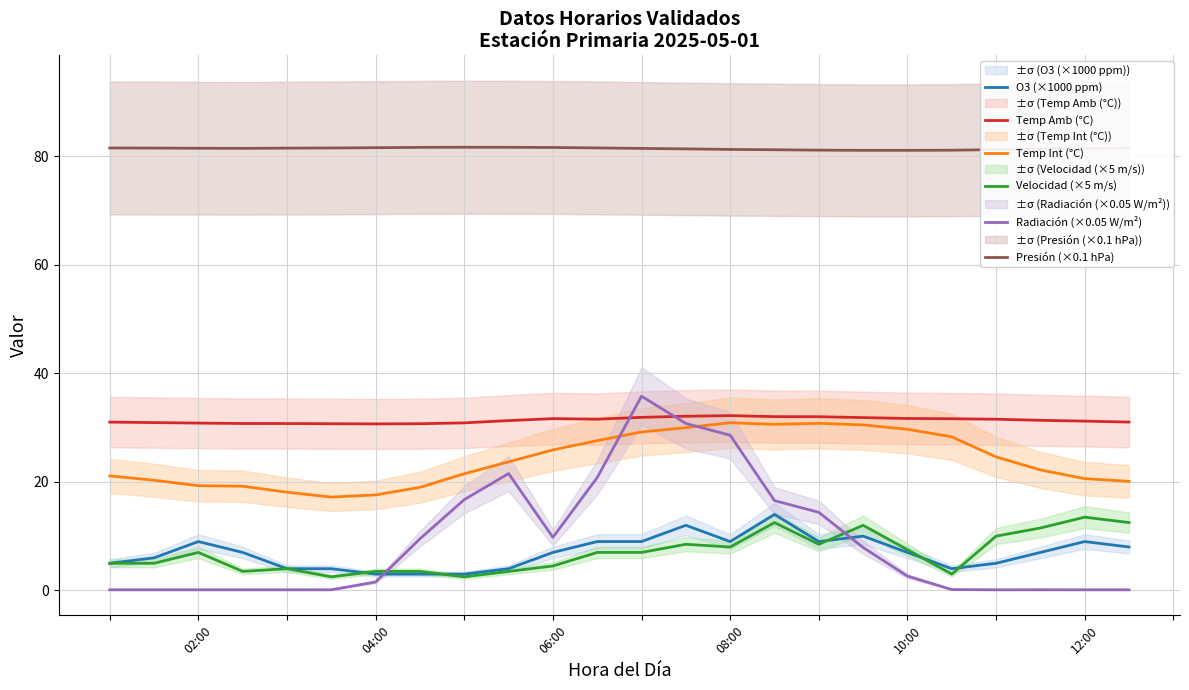

What is the spread (max minus min) of values at 9?

78.2